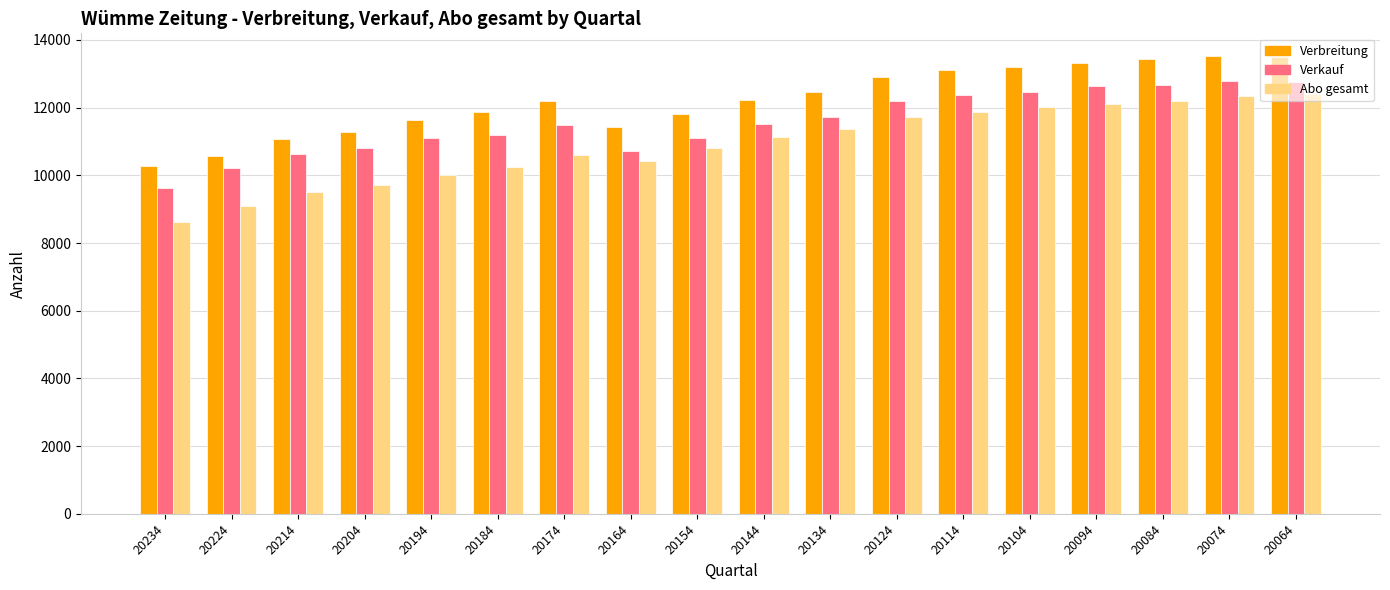

Rank the series at 20144 from highest to lowest value.

Verbreitung, Verkauf, Abo gesamt